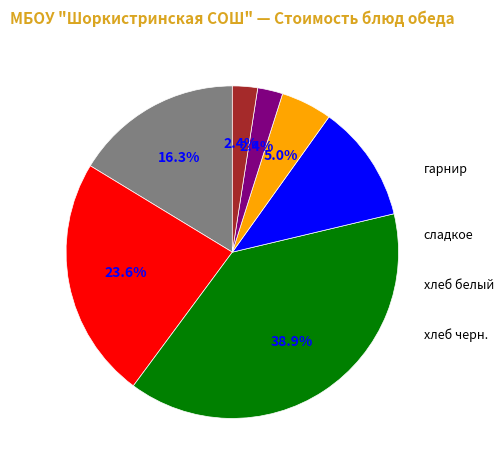

To the nearest percent, what is the difference between the largest and smallest slice percentages?

36%